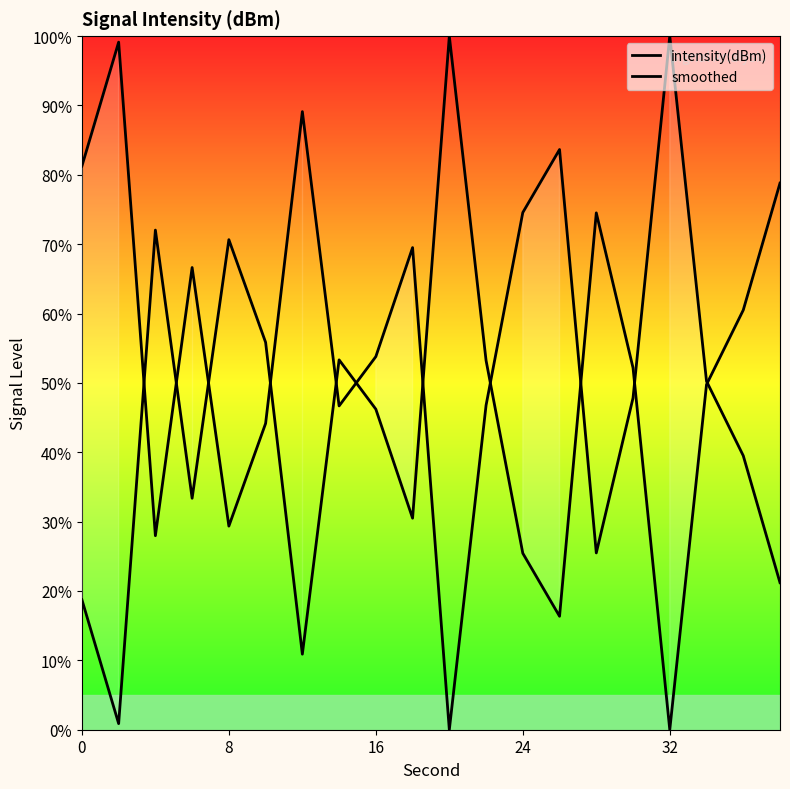

How many data points in smoothed are above 52?

10